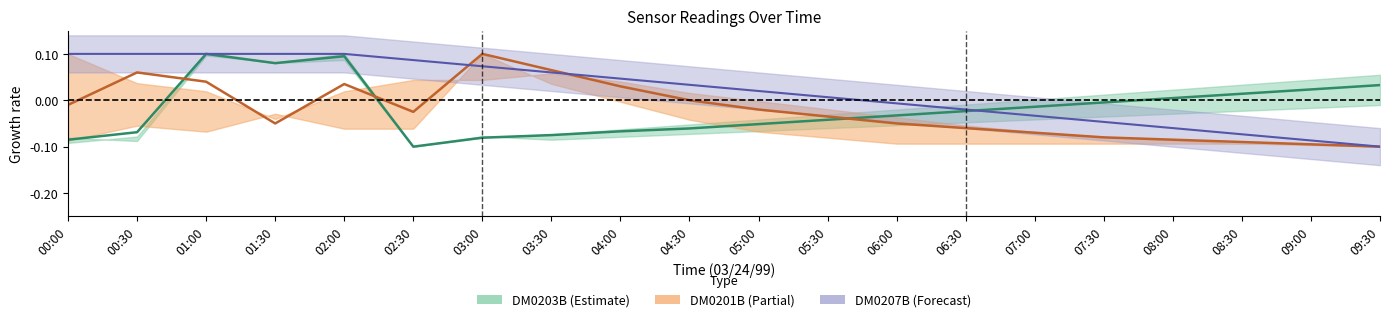

What is the lowest value of the DM0203B series?

-0.1